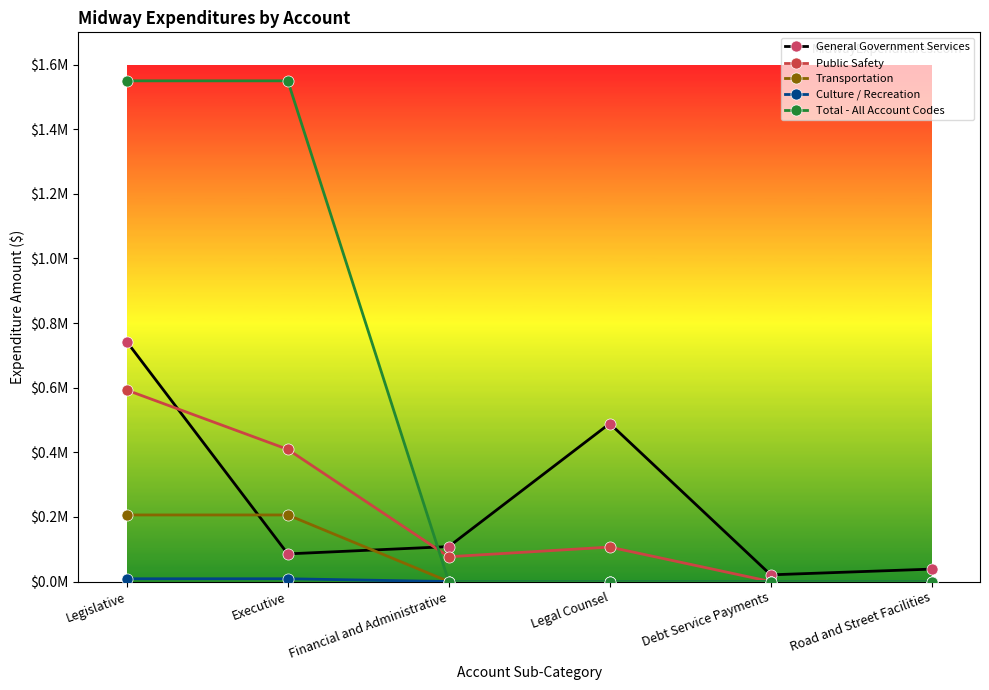

Is this an area chart (filled region under the line)?

No